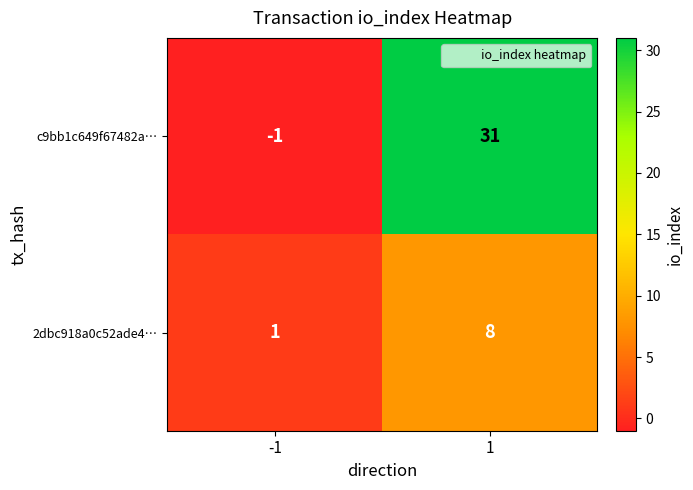

Reading right to left, list all the values displayed in this chart.

c9bb1c649f67482a…: 1=31	-1=-1
2dbc918a0c52ade4…: 1=8	-1=1